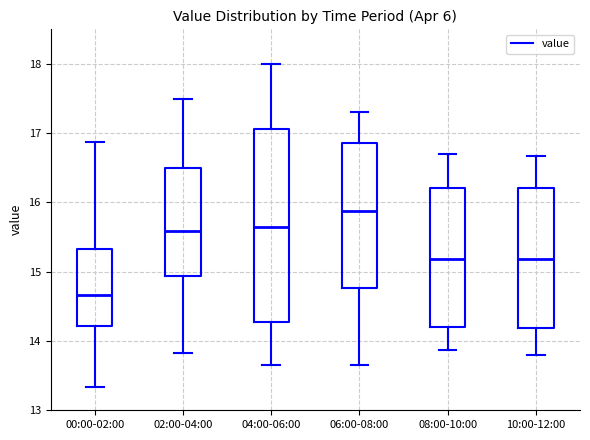

Where does the upper whisker of the box for 00:00-02:00 end on the y-axis? The values are not printed on the chart, so give them approximately, as read against the axis.

16.9